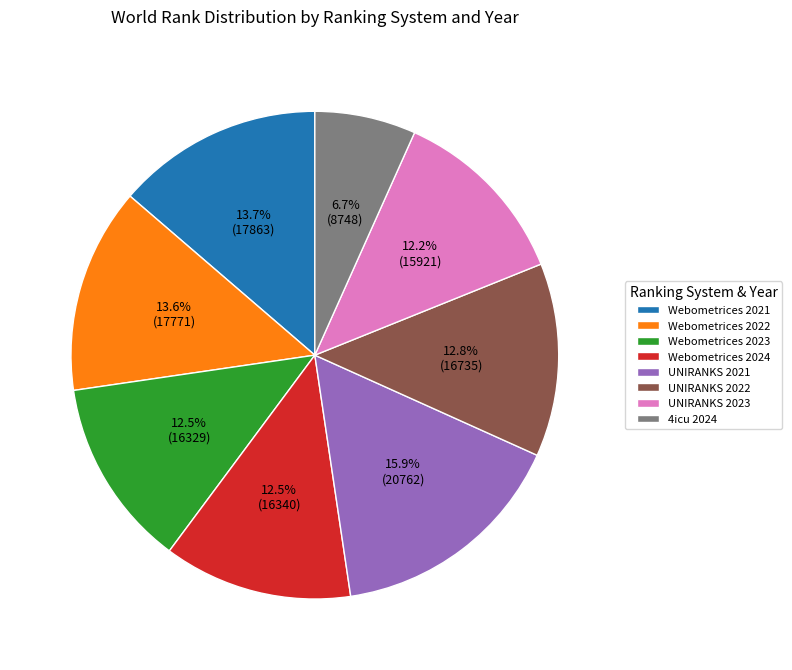

How many segments does this pie chart have?

8